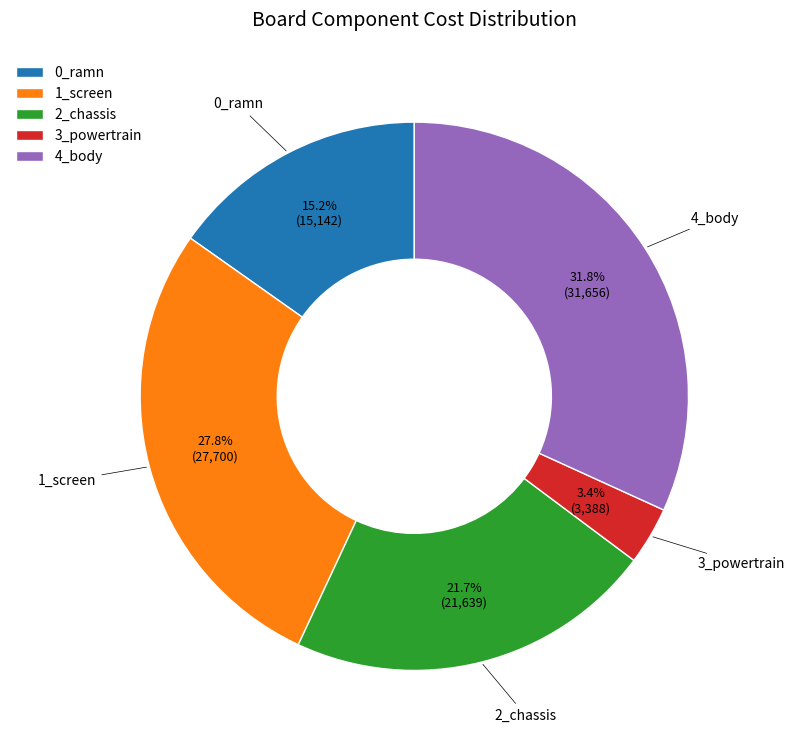

What is the largest slice in the pie chart?

4_body